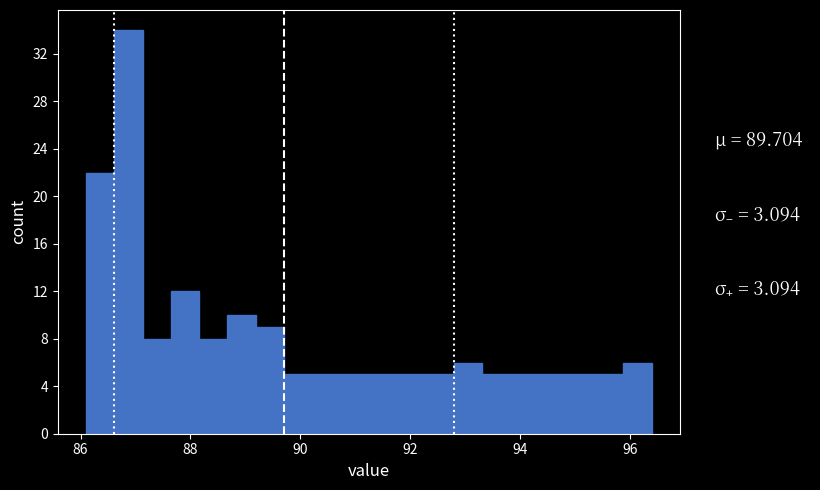

Around what value on the x-axis is the tallest bar? Give the approximate position of its centre, as read against the axis.

86.8